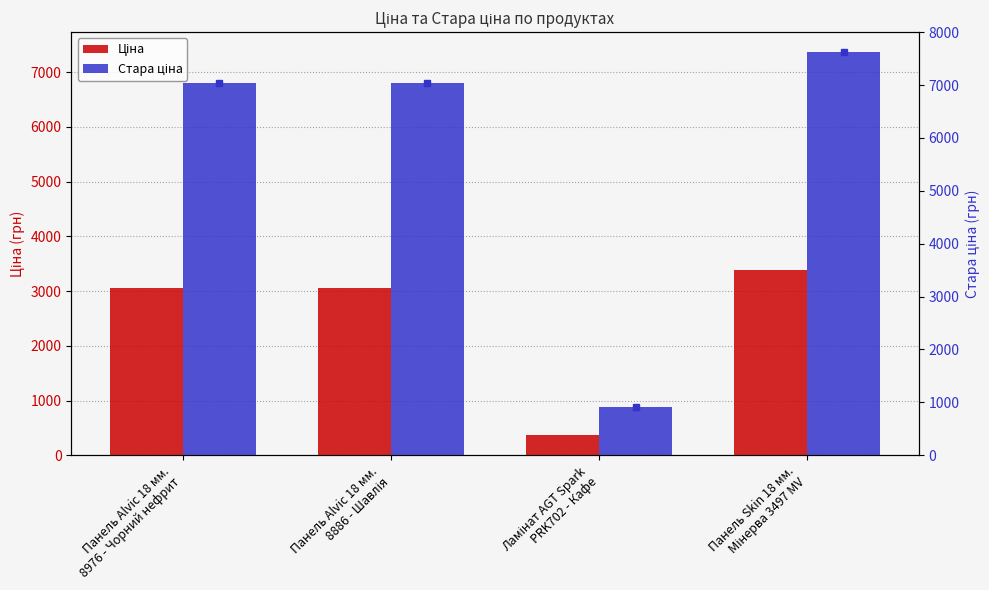

Between Панель Alvic 18 мм.
8976 - Чорний нефрит and Панель Alvic 18 мм.
8886 - Шавлія, which series saw the biggest shift?

Ціна